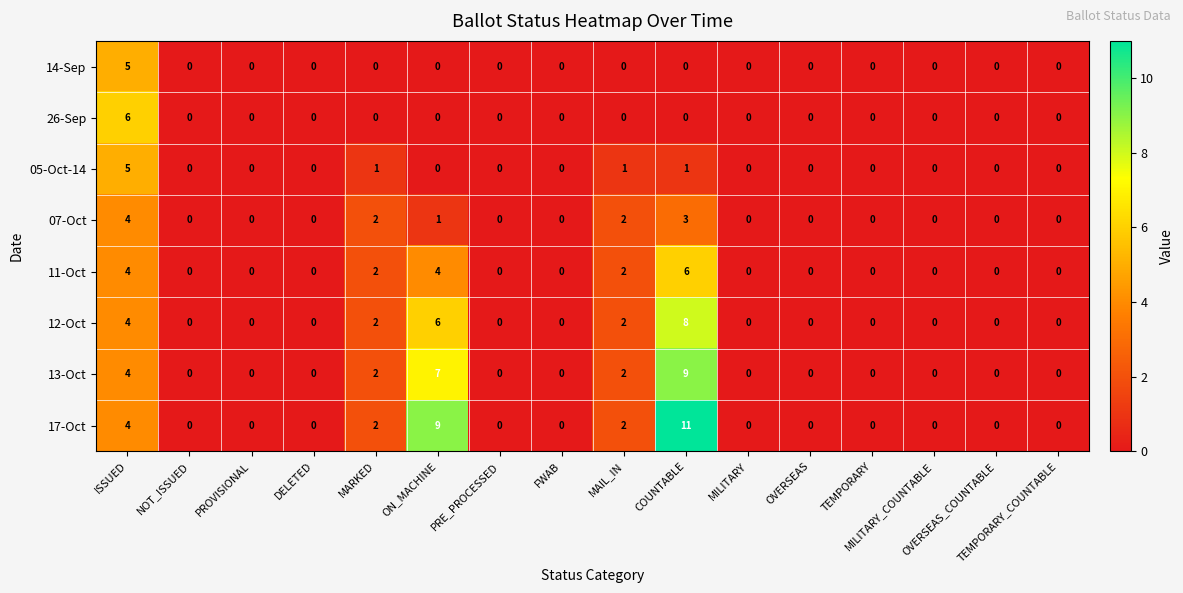

How many distinct data groups are displayed?

8